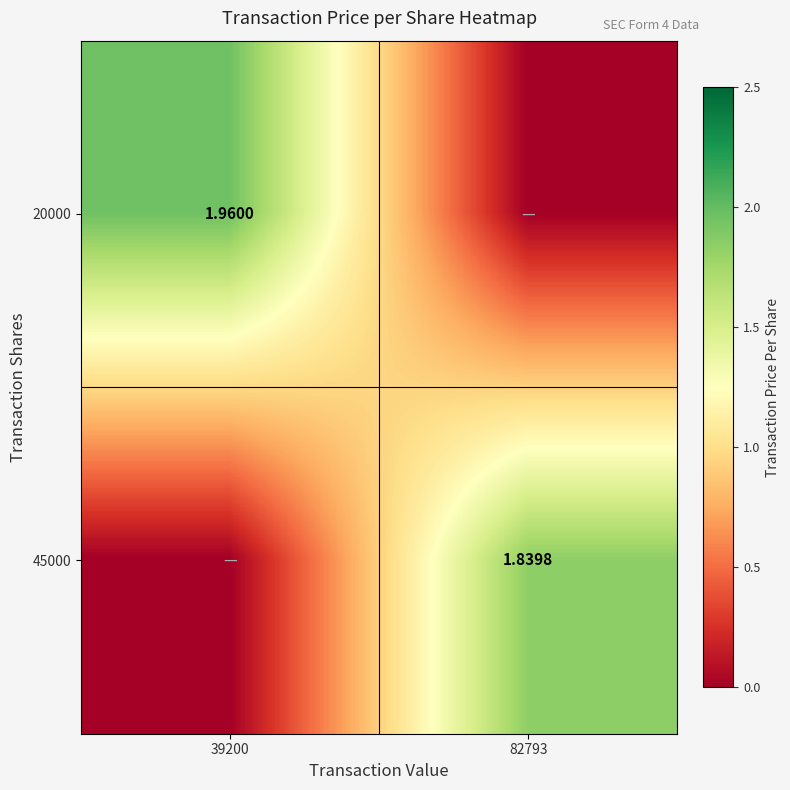

At which label is 45000 closest to 0?

39200